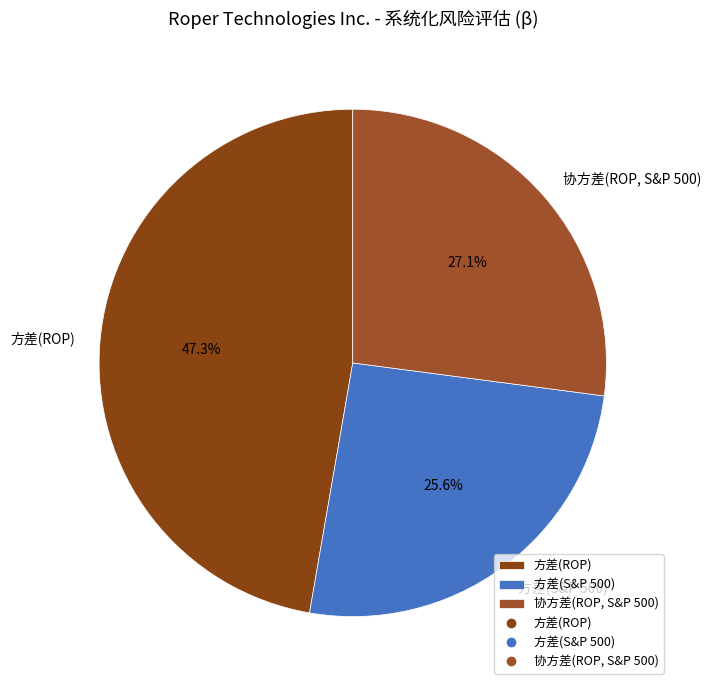

Is it true that 方差(S&P 500) is 40% of the pie?

False